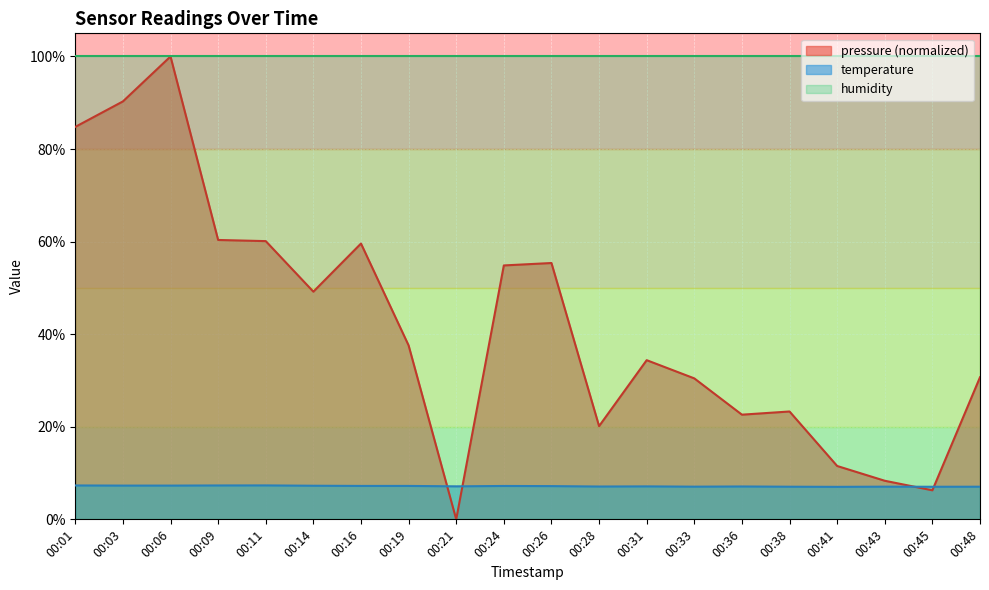

Rank the series by their maximum value, from lowest to highest.

temperature, pressure